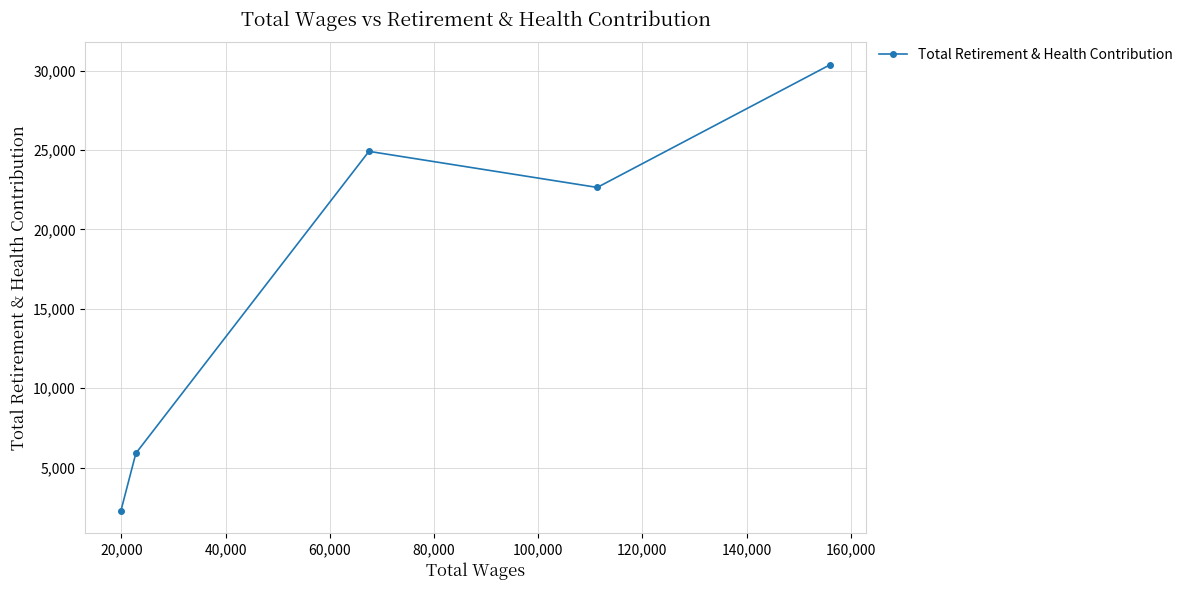

What is the value of the 3rd point from the left?

24922